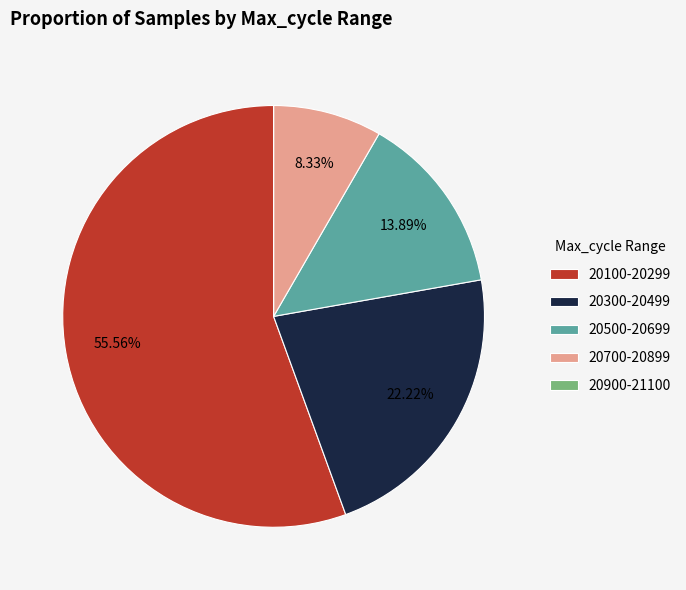

To the nearest percent, what is the average slice percentage?

20%